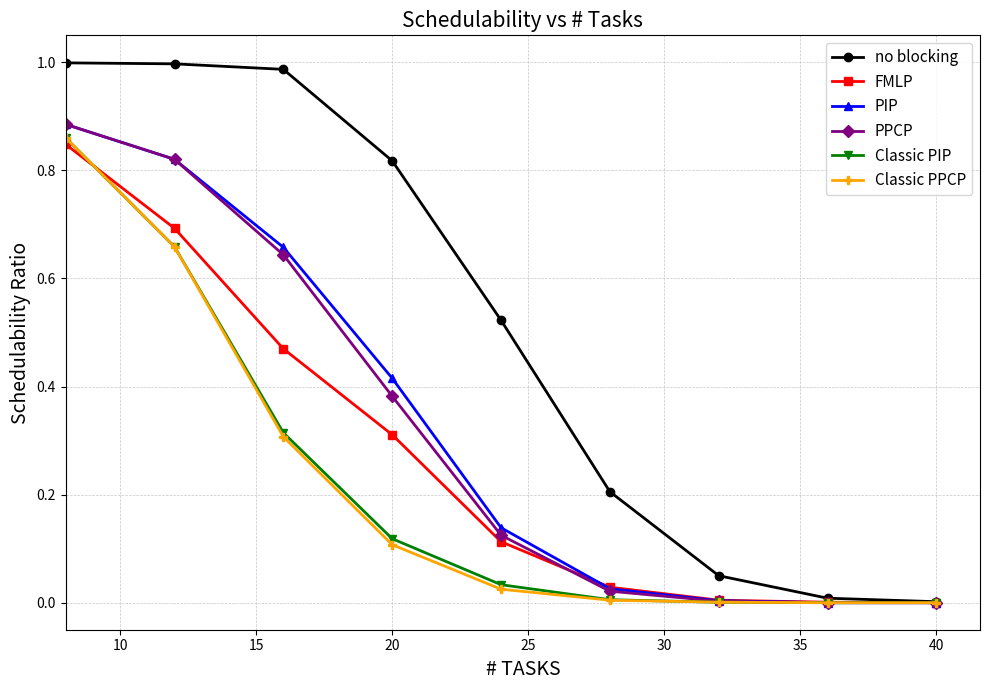

Which series has the widest spread of values?

no blocking